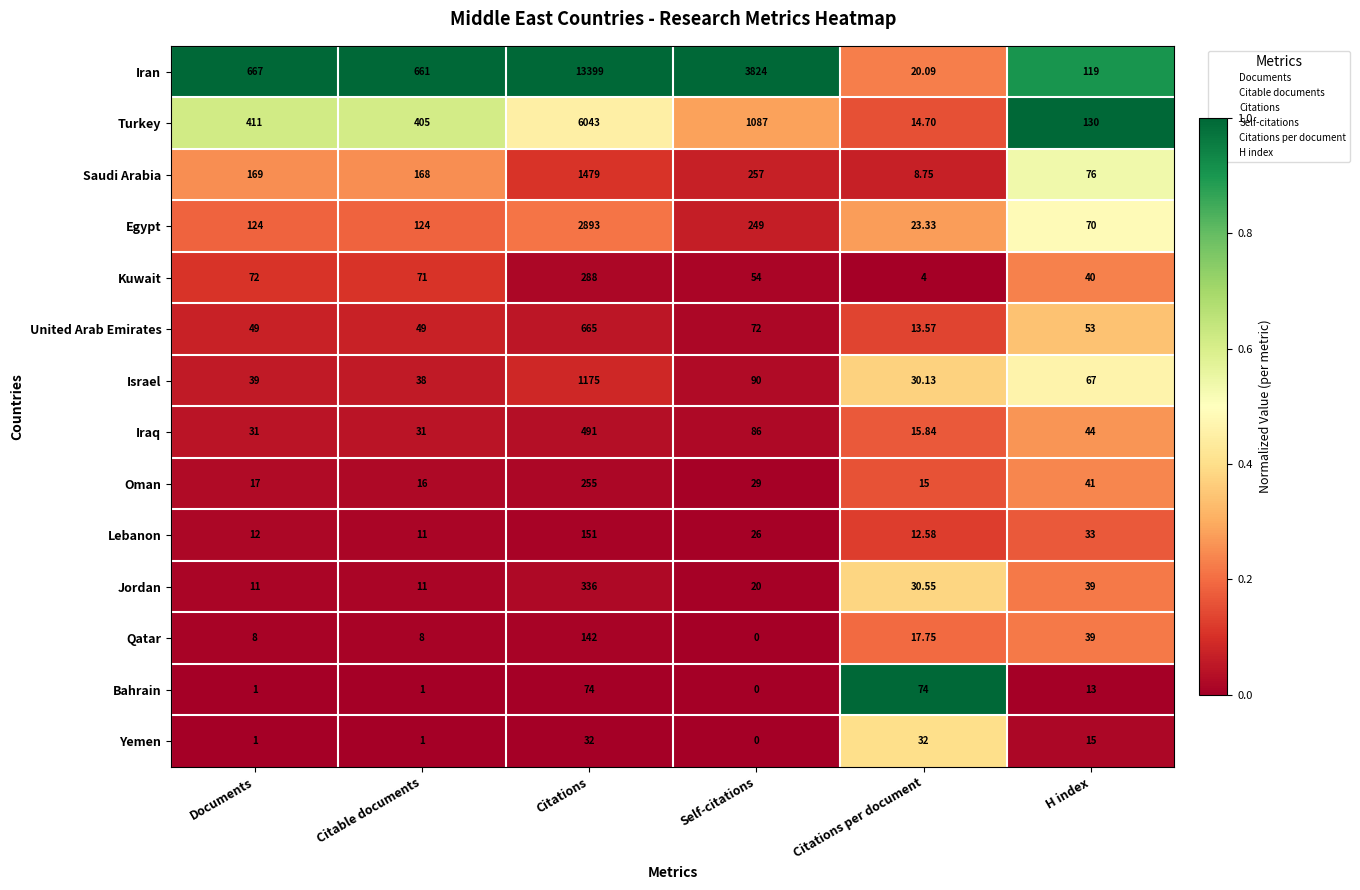

Where does the Yemen series first go above 15?

Citations